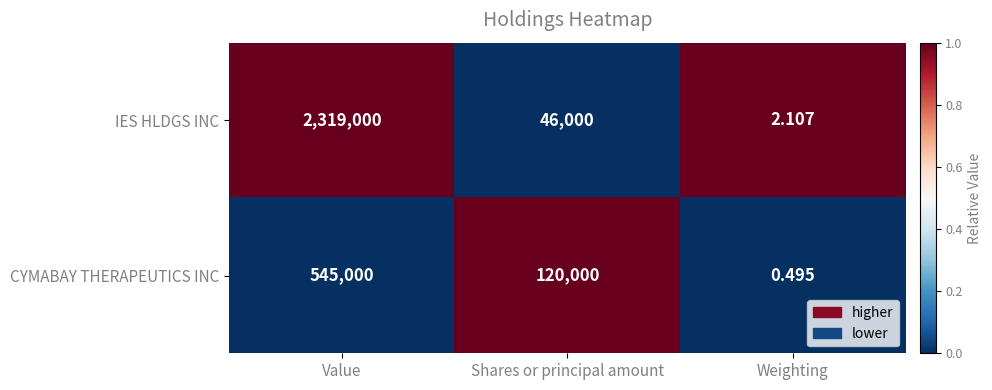

At Shares or principal amount, list the series in order from largest to smallest.

CYMABAY THERAPEUTICS INC, IES HLDGS INC